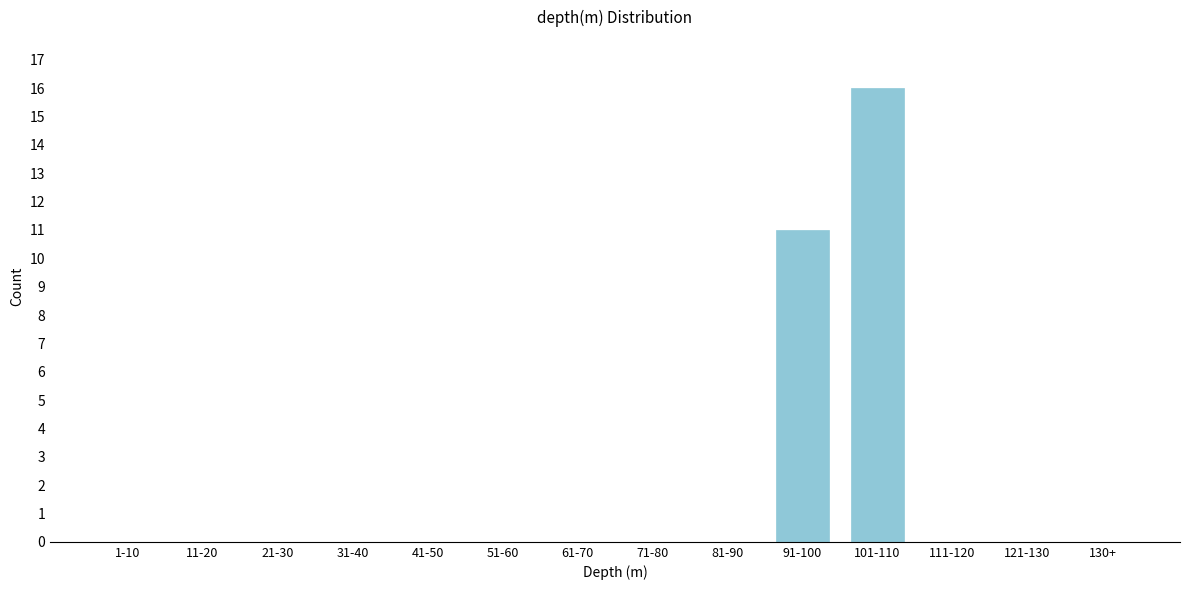

Reading left to right, list all the values displayed in this chart.

1-10=0	11-20=0	21-30=0	31-40=0	41-50=0	51-60=0	61-70=0	71-80=0	81-90=0	91-100=11	101-110=16	111-120=0	121-130=0	130+=0